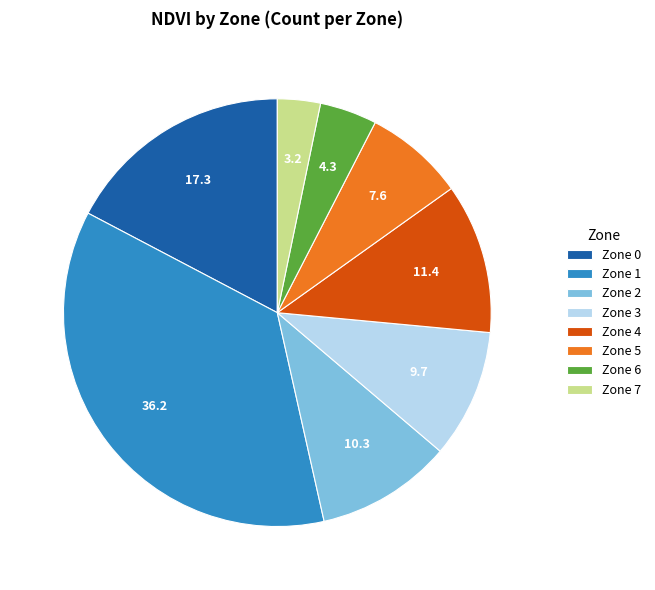

Is there any slice that represents more than half of the pie?

No